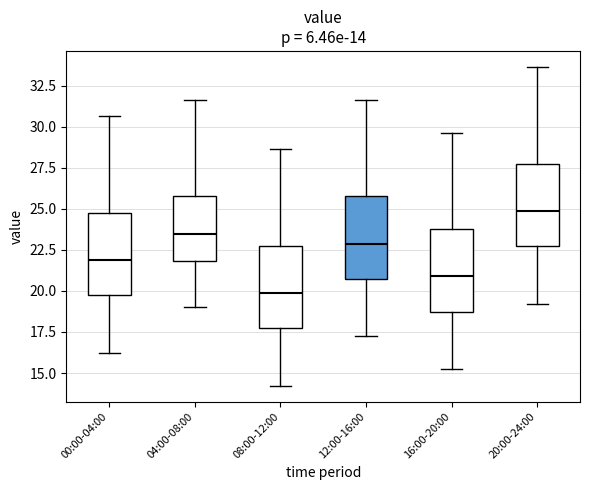

Which box has the lowest median line?

08:00-12:00